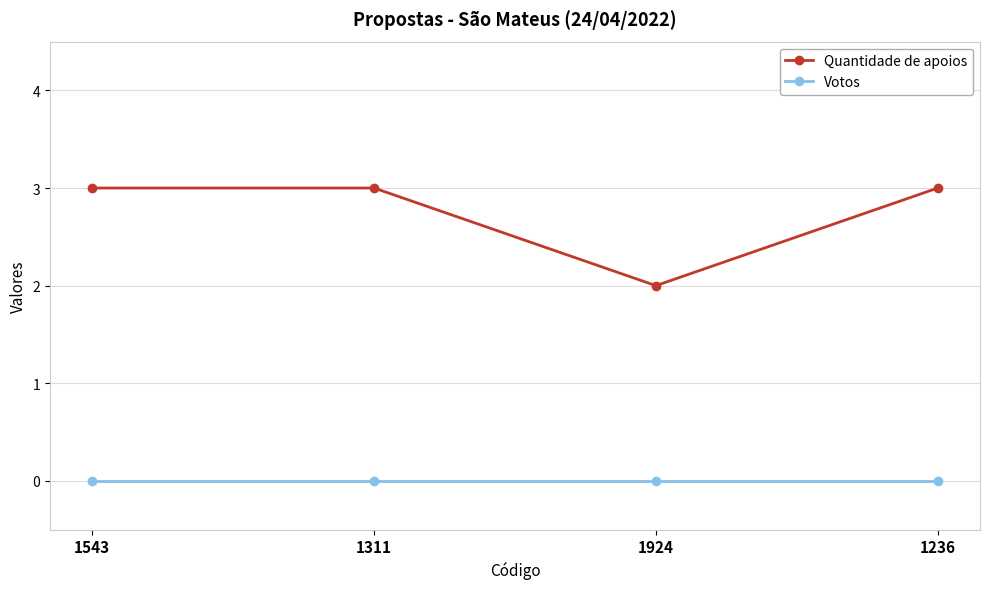

How many lines are shown in the chart?

2